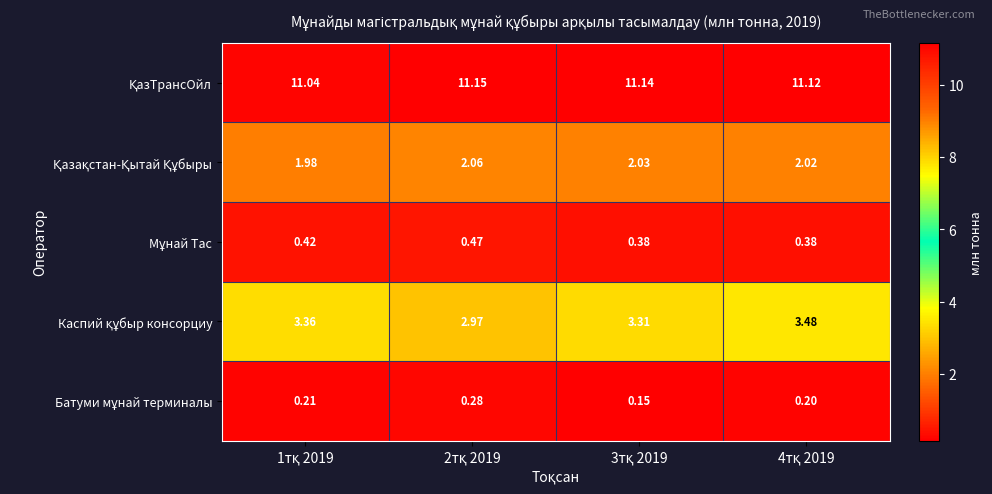

What is the smallest value displayed?

0.2